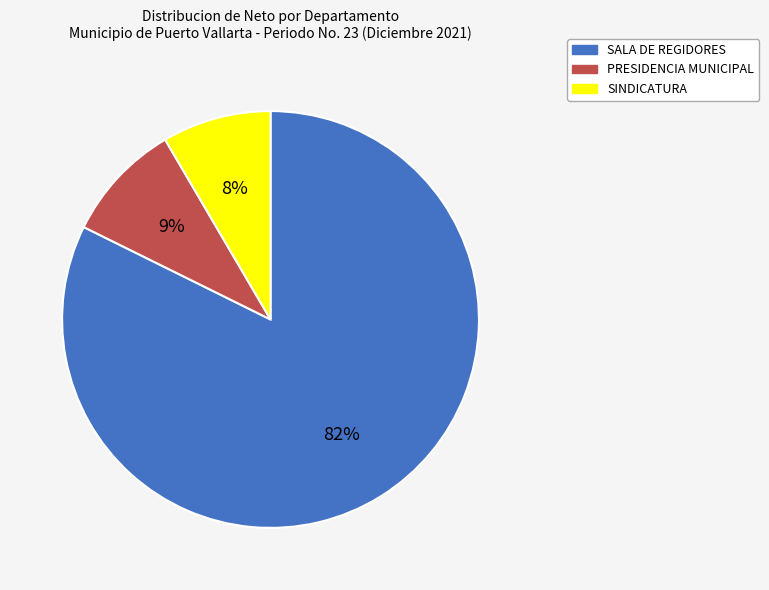

Combined, do SALA DE REGIDORES and SINDICATURA account for over 50%?

Yes